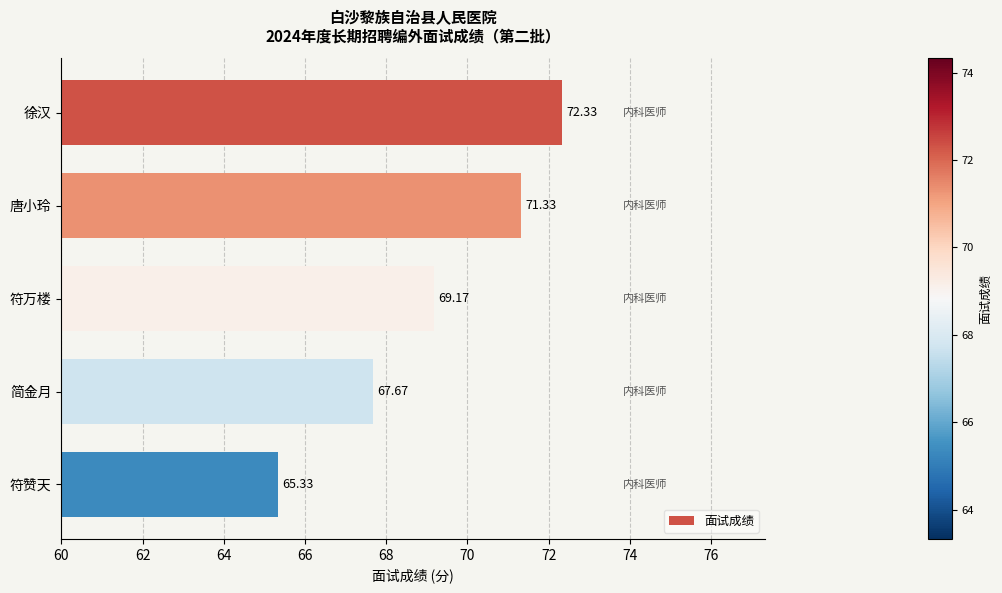

What is the difference between the maximum and minimum values?

7.0